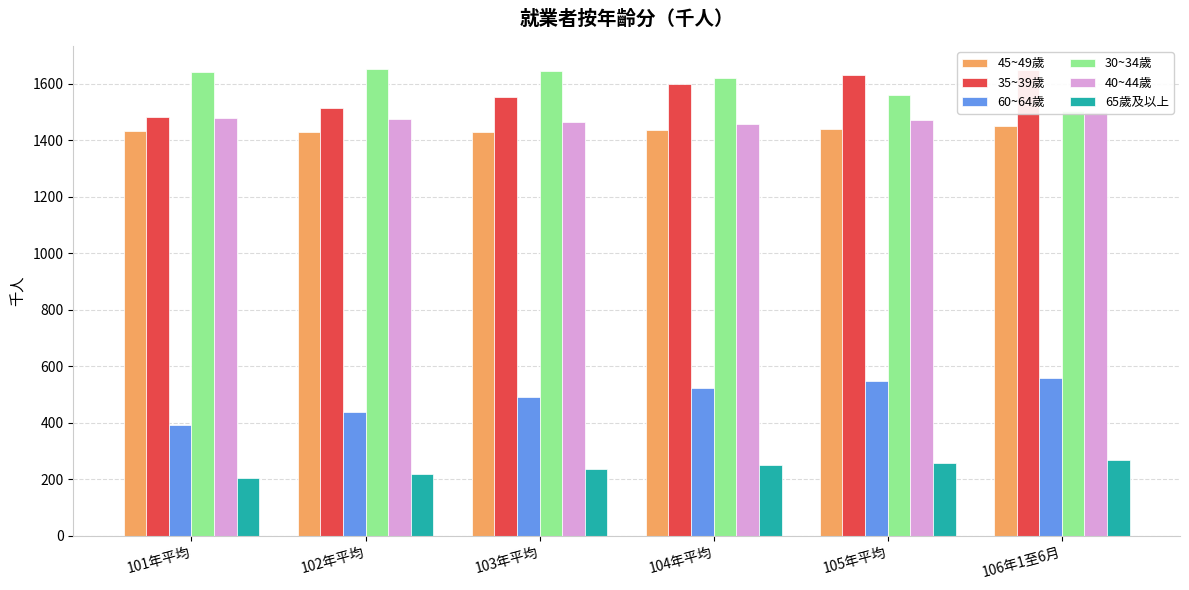

How many groups of bars are there?

6